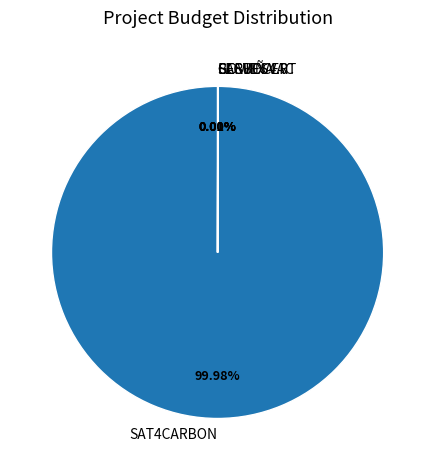

Which category accounts for the majority?

SAT4CARBON